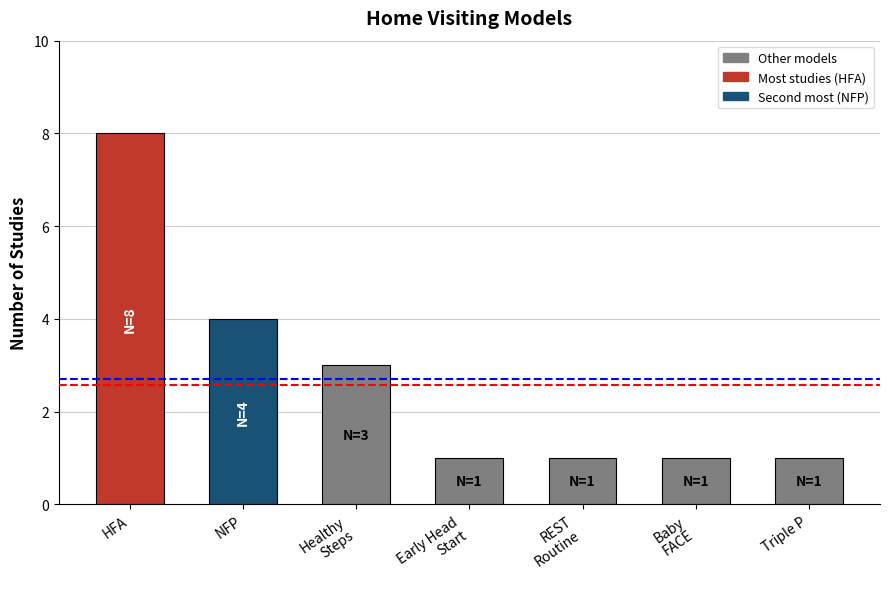

What is the difference between the second highest and second lowest values?

3